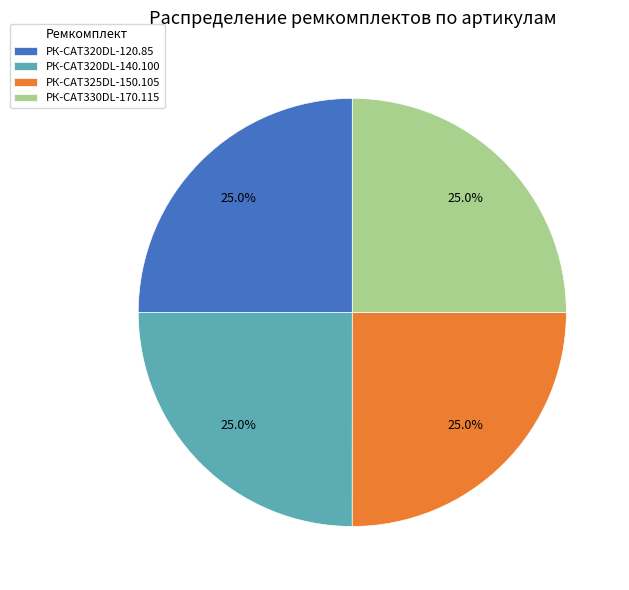

Approximately how many times larger is the value at РК-CAT325DL-150.105 compared to РК-CAT320DL-140.100?

1.0